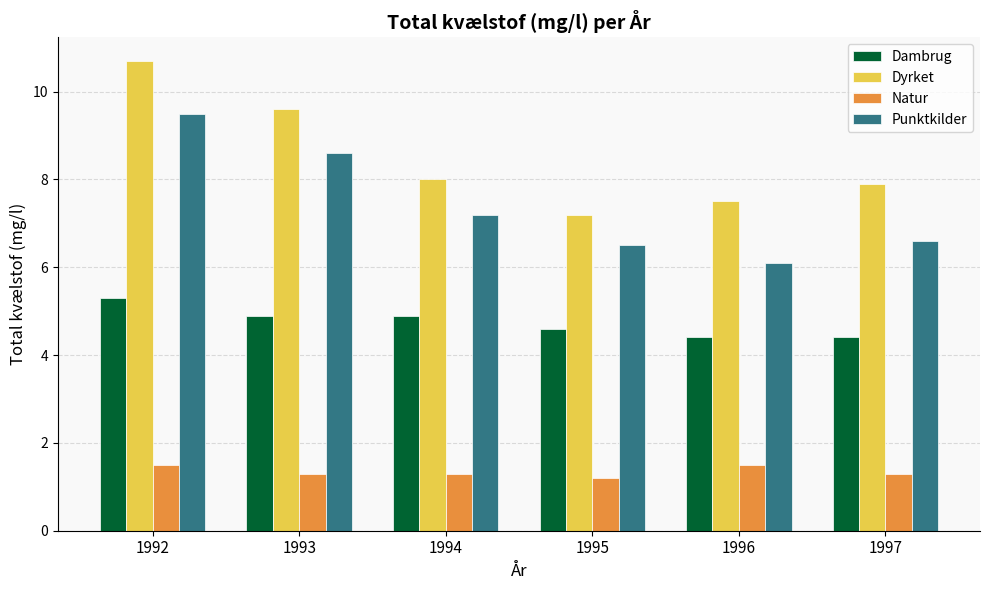

The Natur series shows 0.3 at 1995. True or false?

False